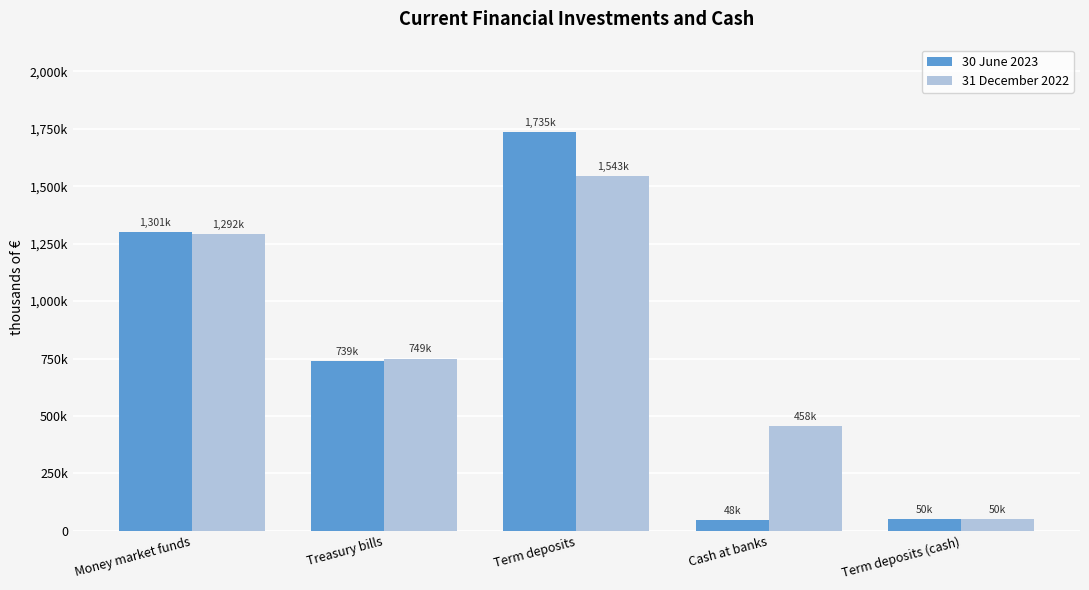

Does the chart contain stacked bars?

No